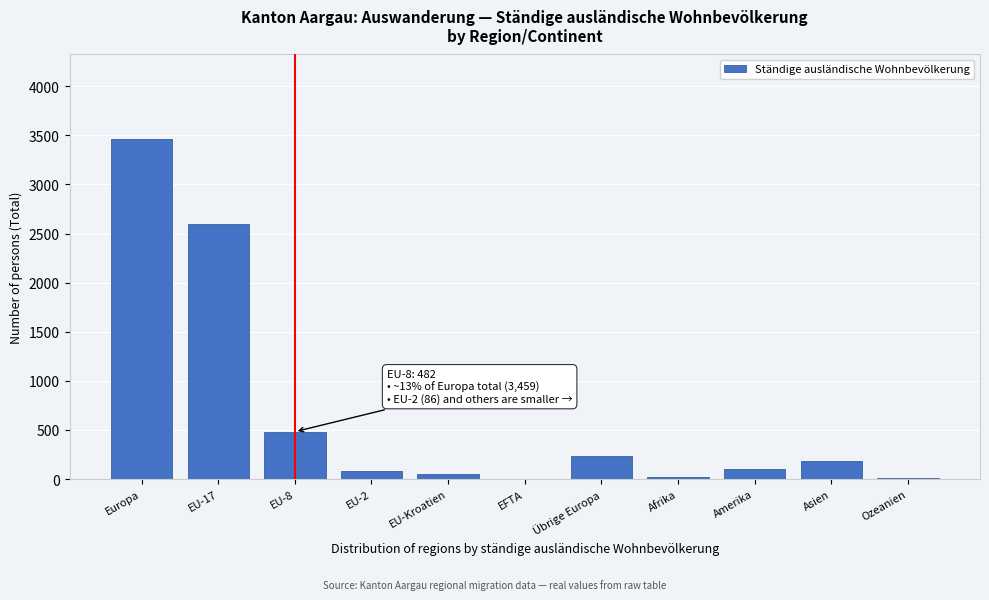

Is it true that the value at Übrige Europa is 237?

True